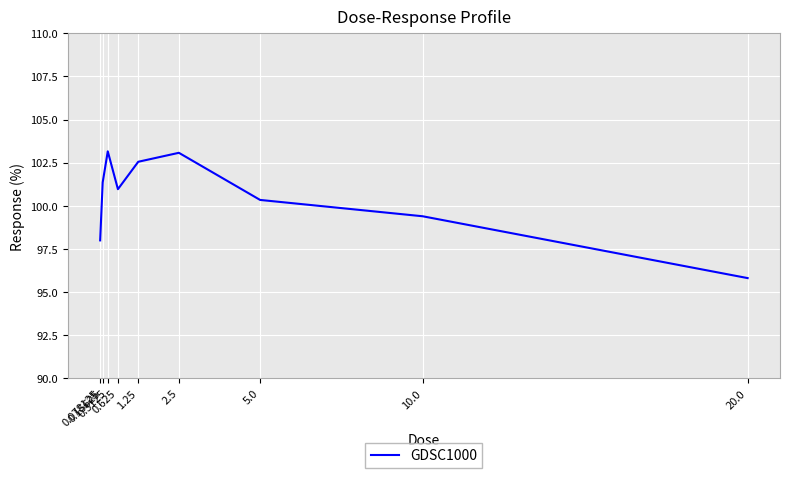

Count the number of data series in this chart.

1